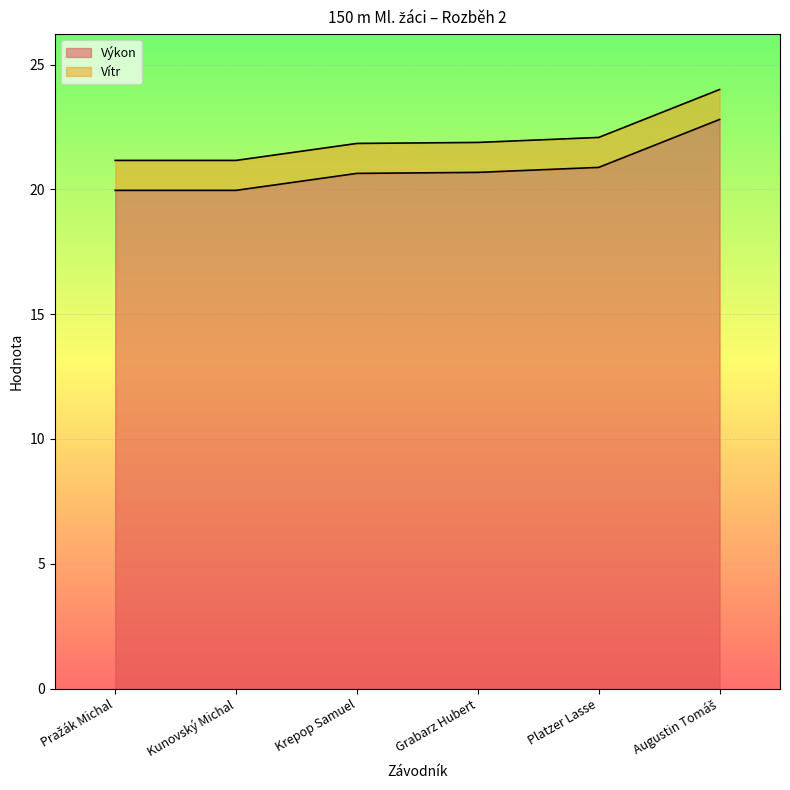

What position from the left is Pražák Michal?

1